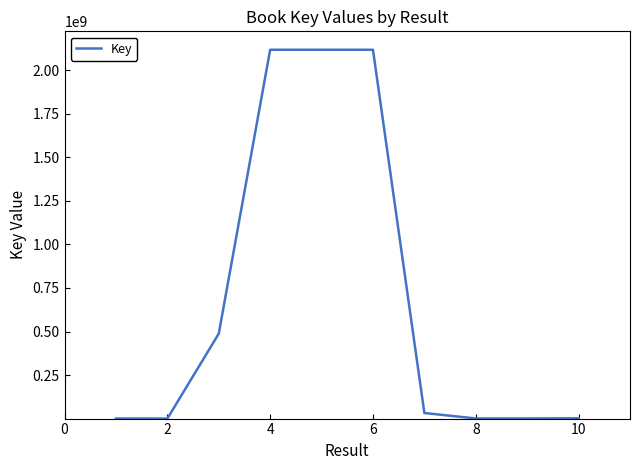

What is the difference between the maximum and minimum values?

2117853274